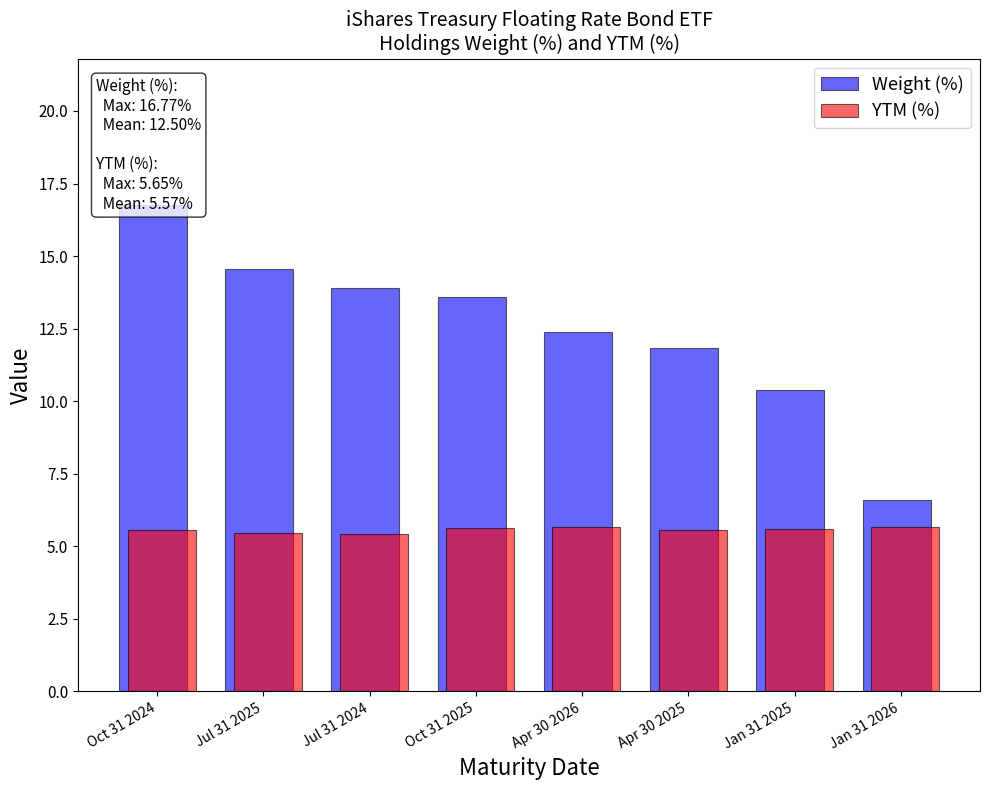

What is the maximum value shown in the chart?

16.8